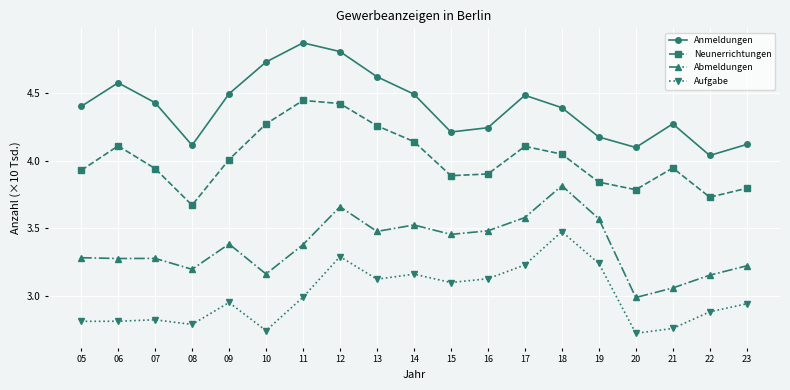

Which label corresponds to the largest value in the chart?

11